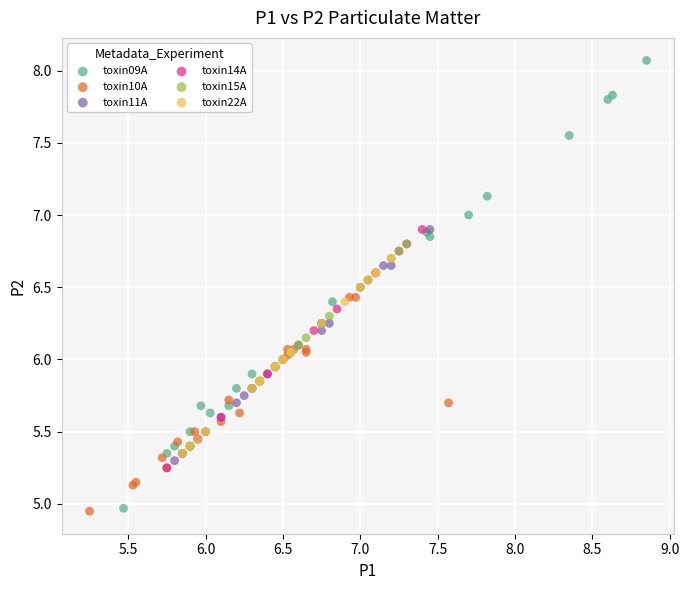

Which series reaches the maximum Y coordinate?

toxin09A